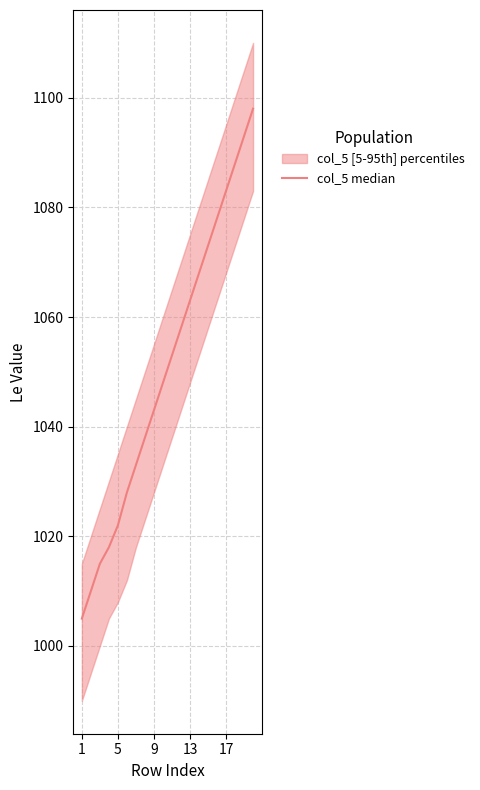

How many values are below 1053?

10